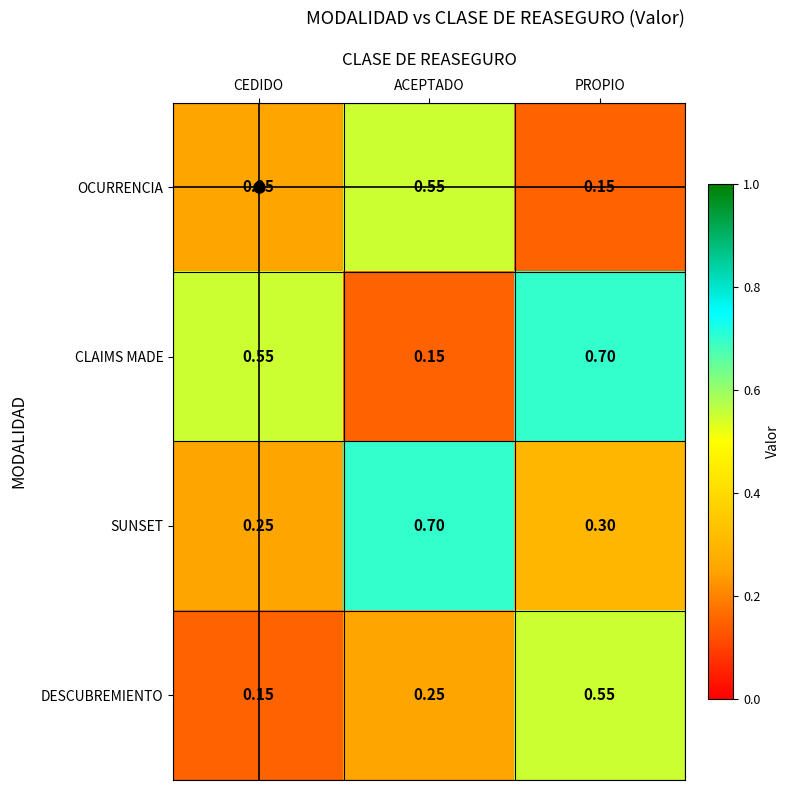

At which category is the sum across all series the highest?

PROPIO